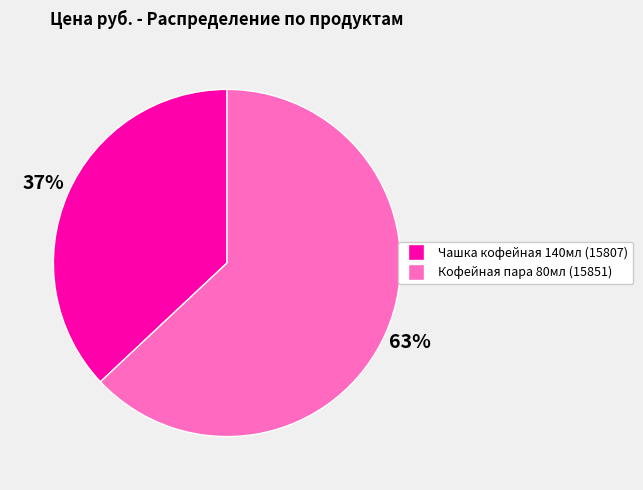

Which category has the biggest portion of the pie?

Кофейная пара 80мл (15851)